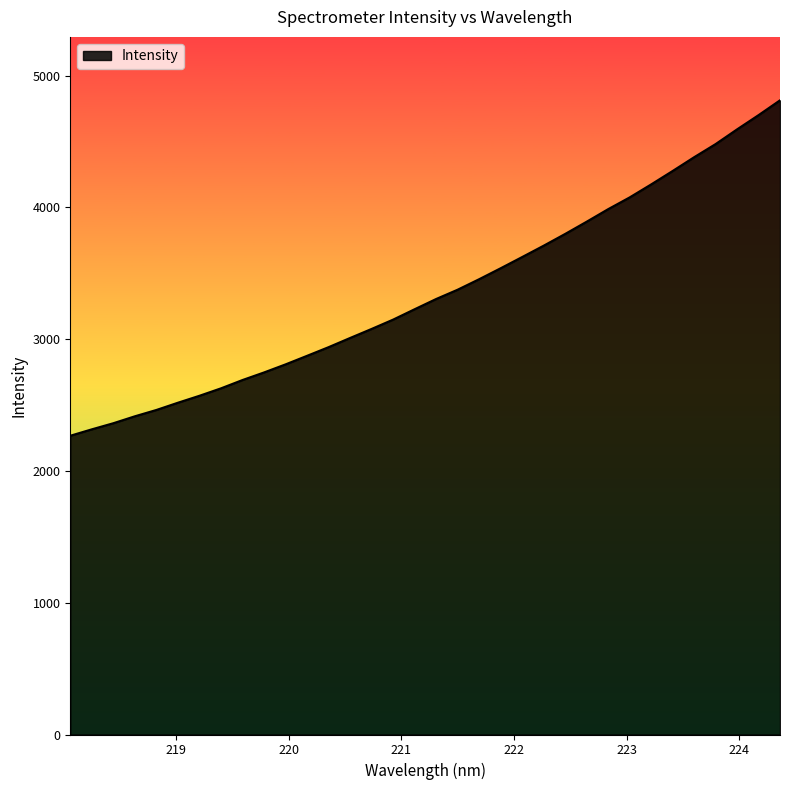

What is the maximum value shown in the chart?

4812.8